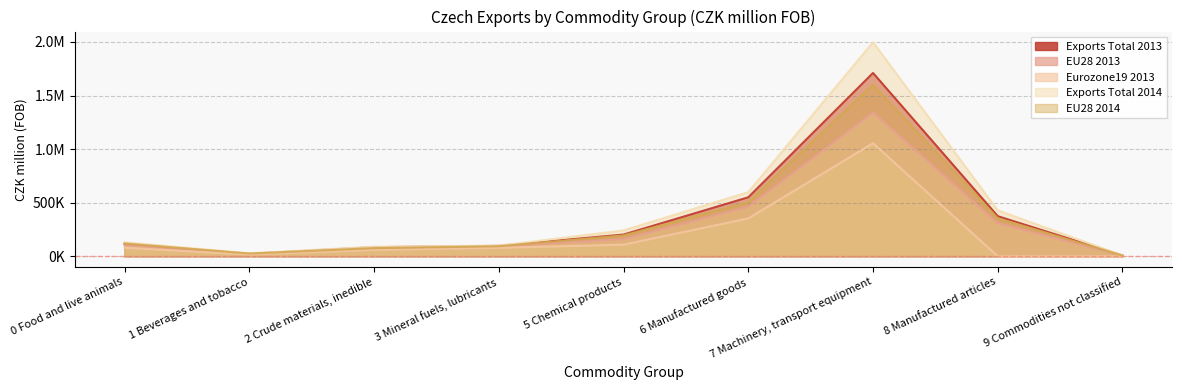

How many data points in EU28 2014 are above 118855?

4